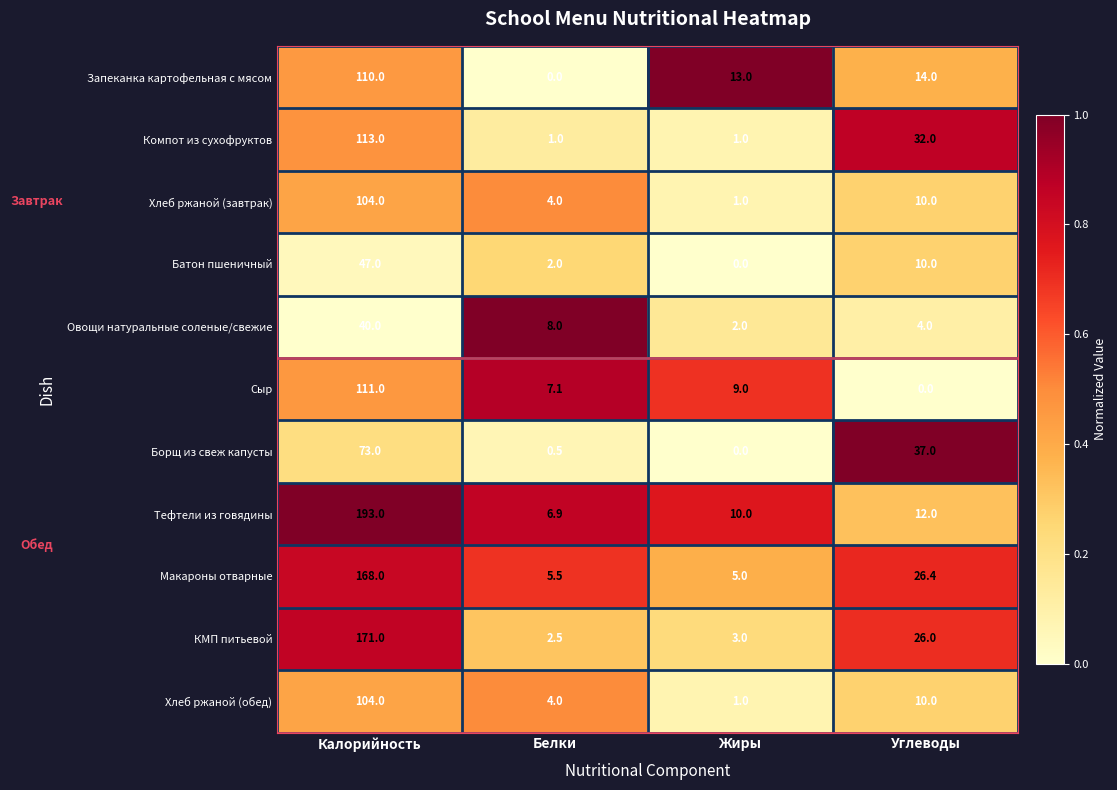

What is the lowest value of the Компот из сухофруктов series?

1.0